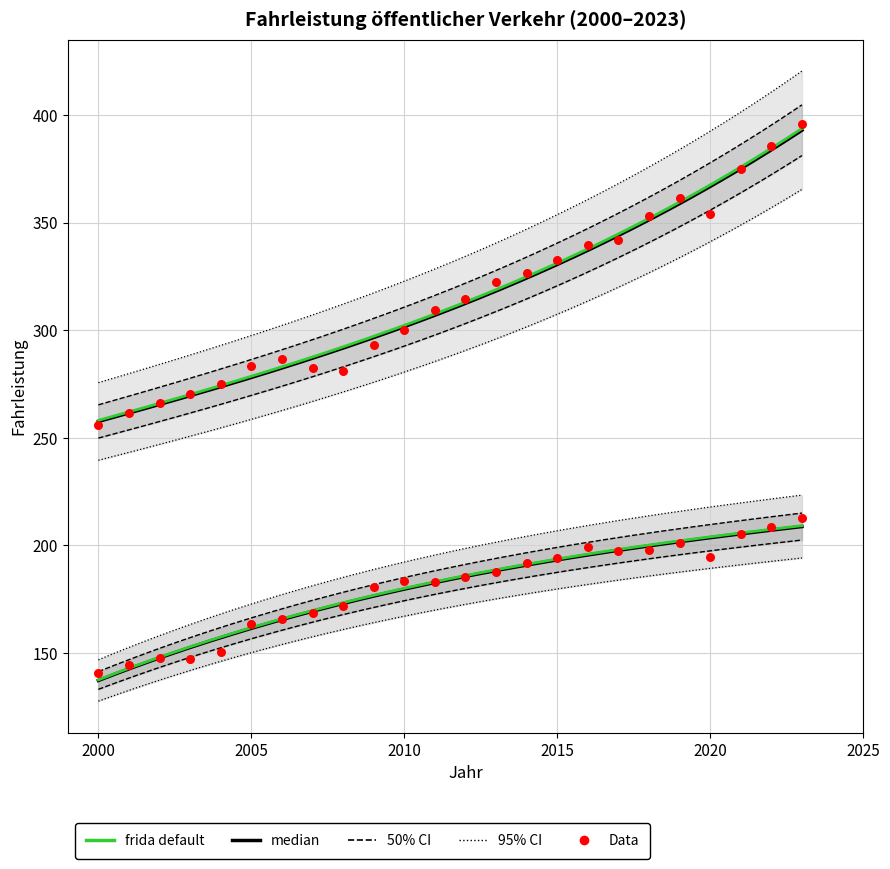

Is the value of Fahrleistung Eisenbahnen (Mio. Zugs-km) at 2015 greater than the value of Fahrleistung oeff. Strassenverkehr (Mio. km) at 2000?

No